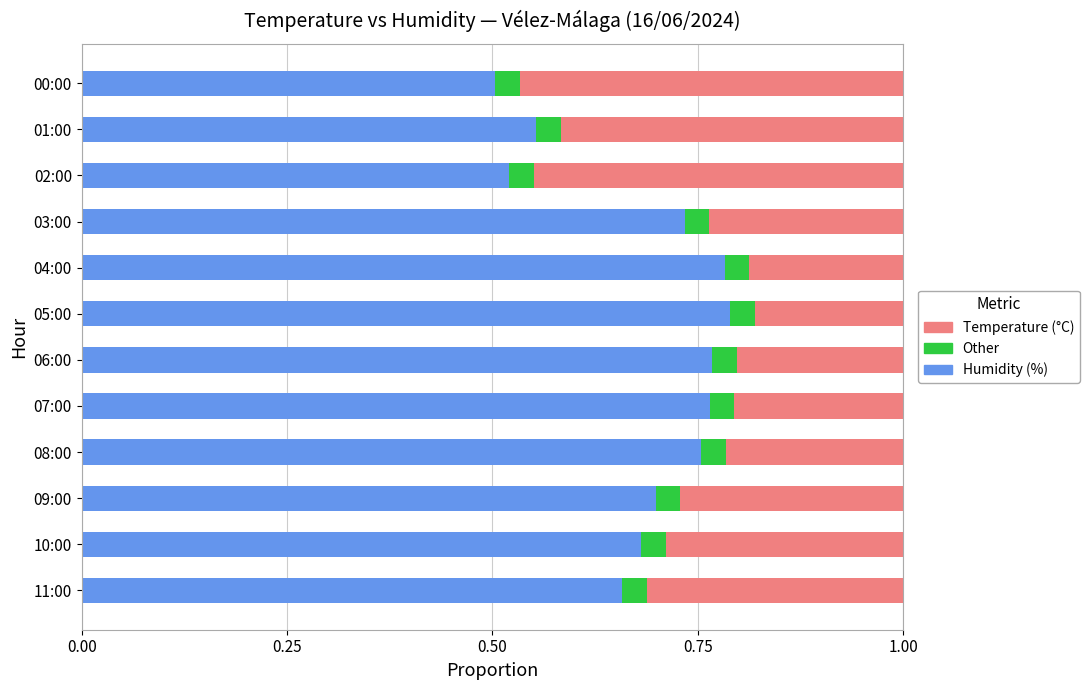

Count the Humidity (%) values in the range 0 to 1.

12